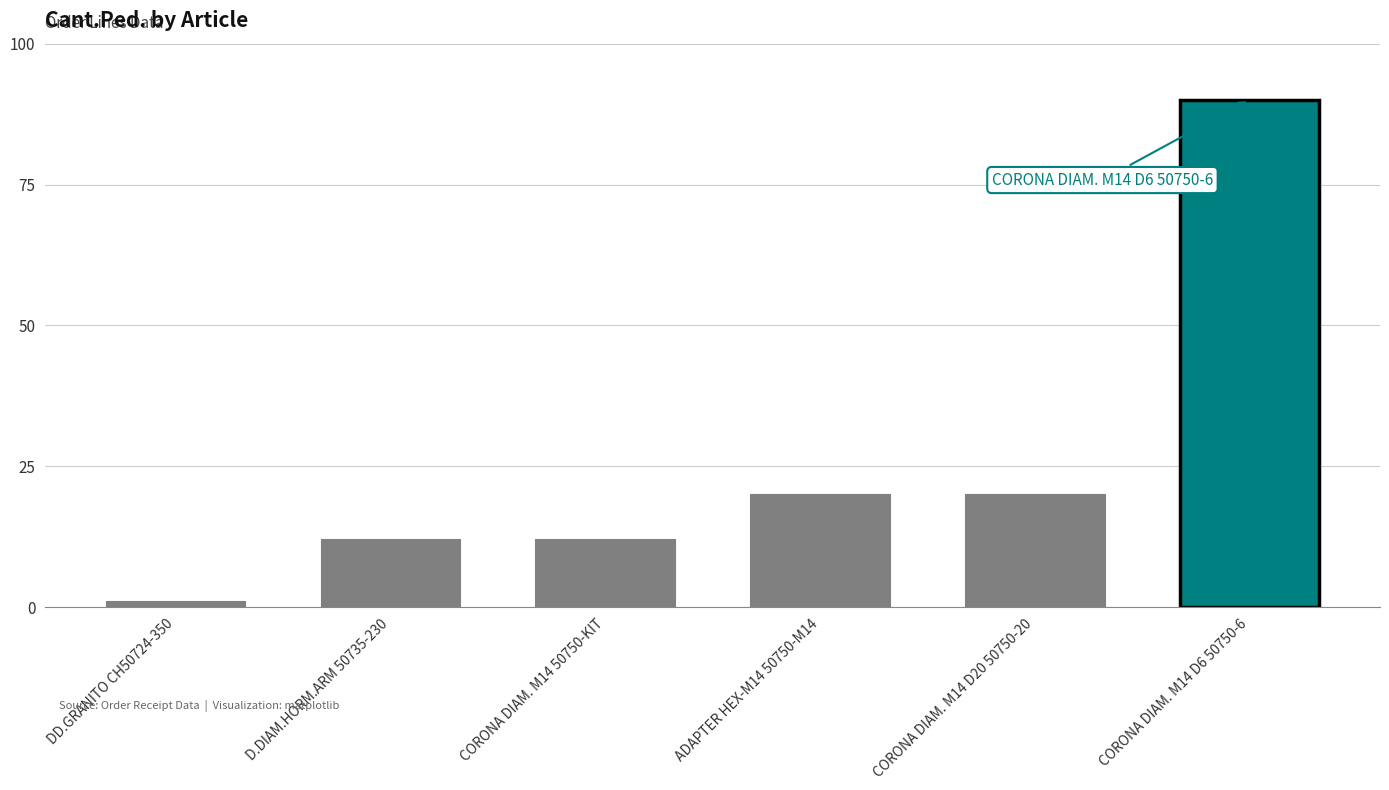

What is the change in value from DD.GRANITO CH50724-350 to CORONA DIAM. M14 D6 50750-6?

+89